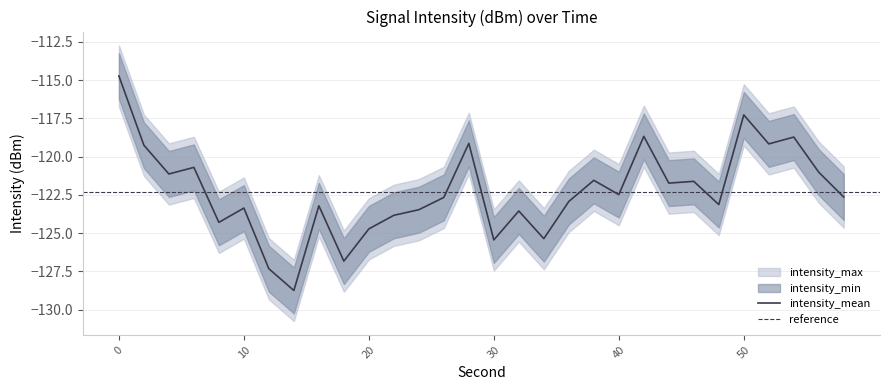

What is the value of the intensity_max point at the 1st from the left?

-112.7